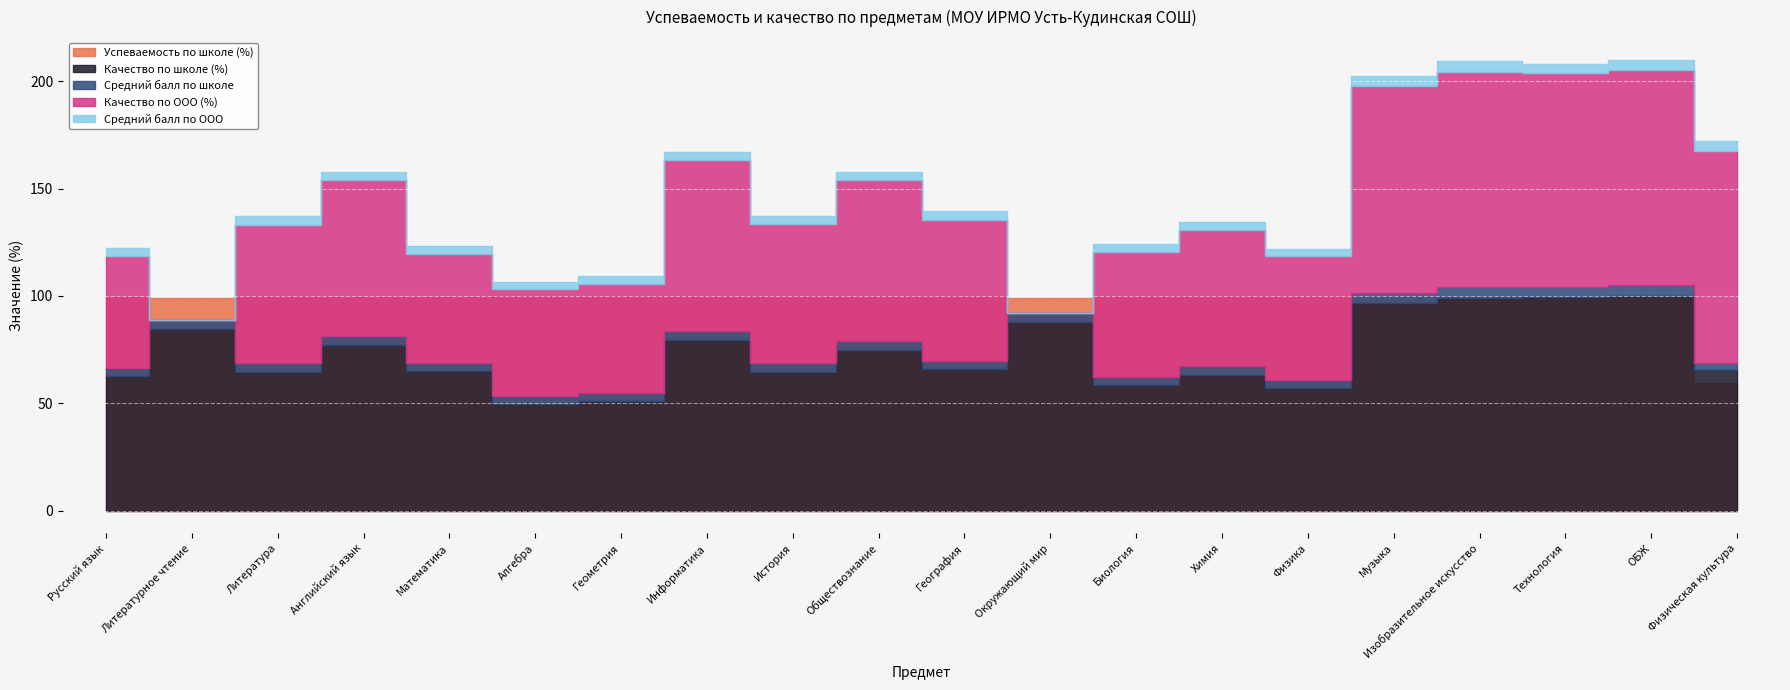

True or false: Успеваемость по школе (%) and Качество по ООО (%) intersect in this chart.

False